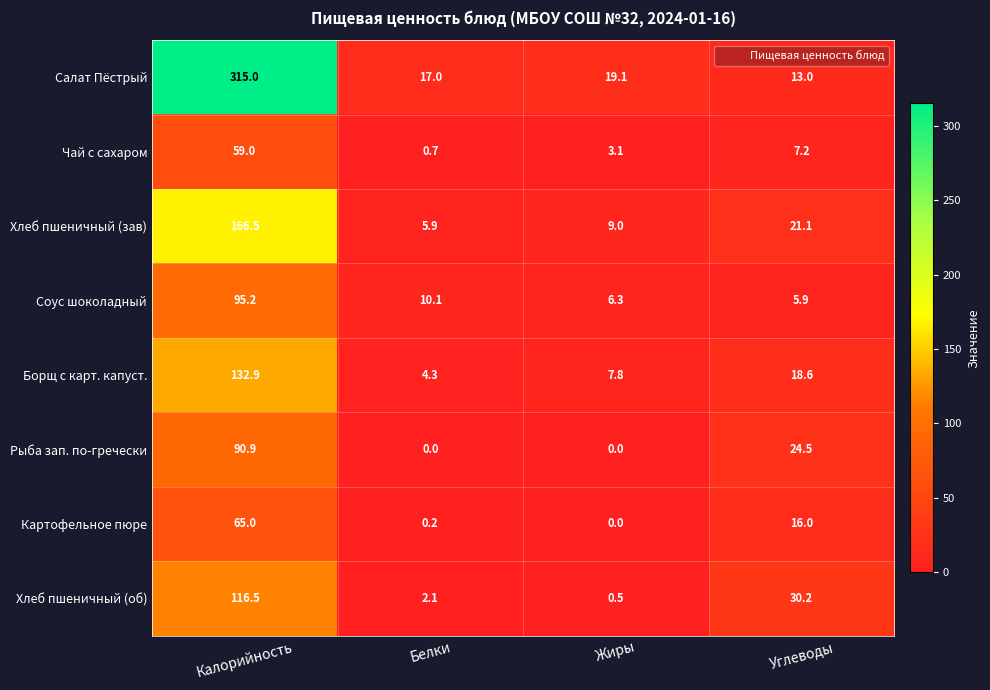

At which label does Соус шоколадный reach its minimum?

Углеводы